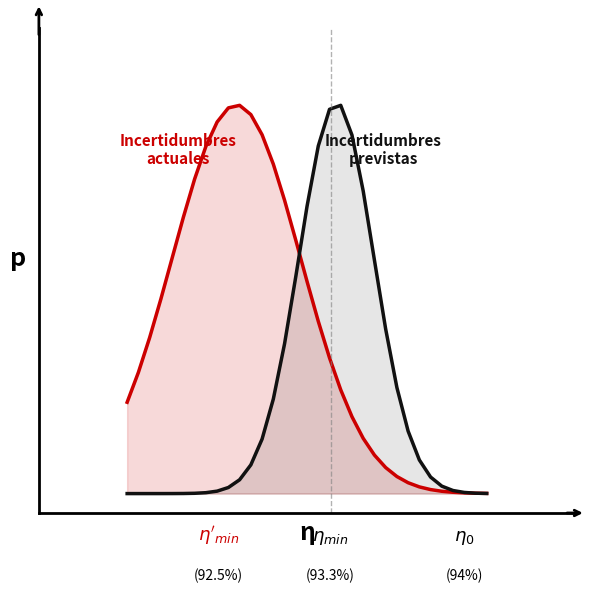

The Incertidumbres previstas series shows 0.0 at 32. True or false?

False